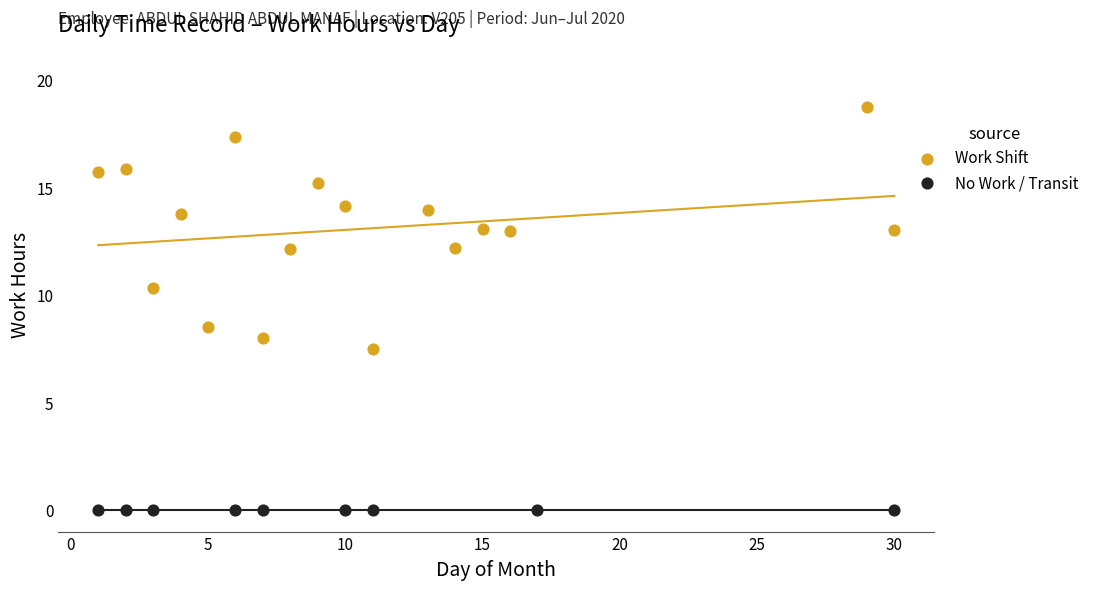

Which series contains the highest Y value?

Work Shift